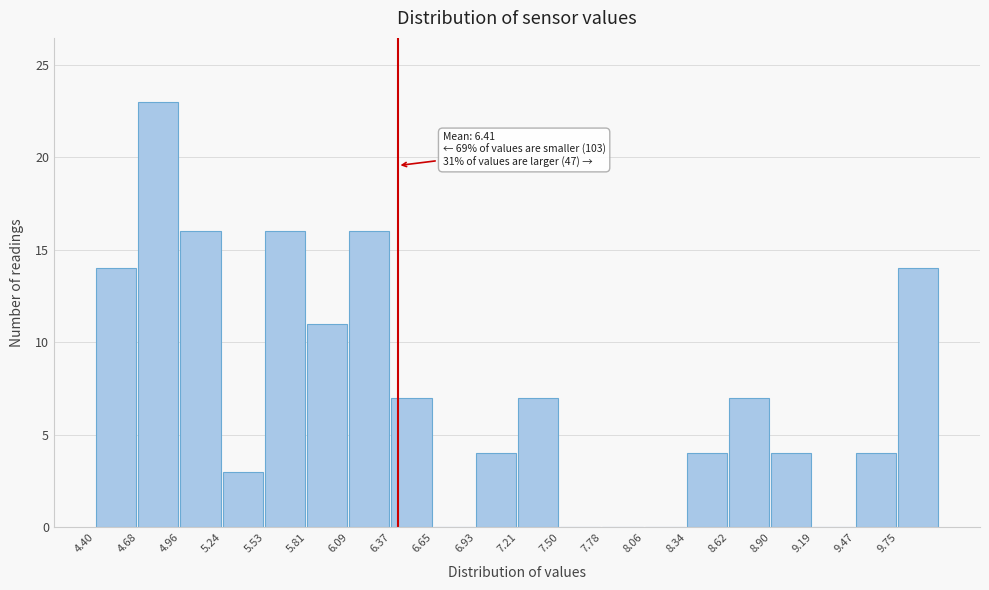

Over which range of the x-axis is the bar tallest?

4.70 to 4.95